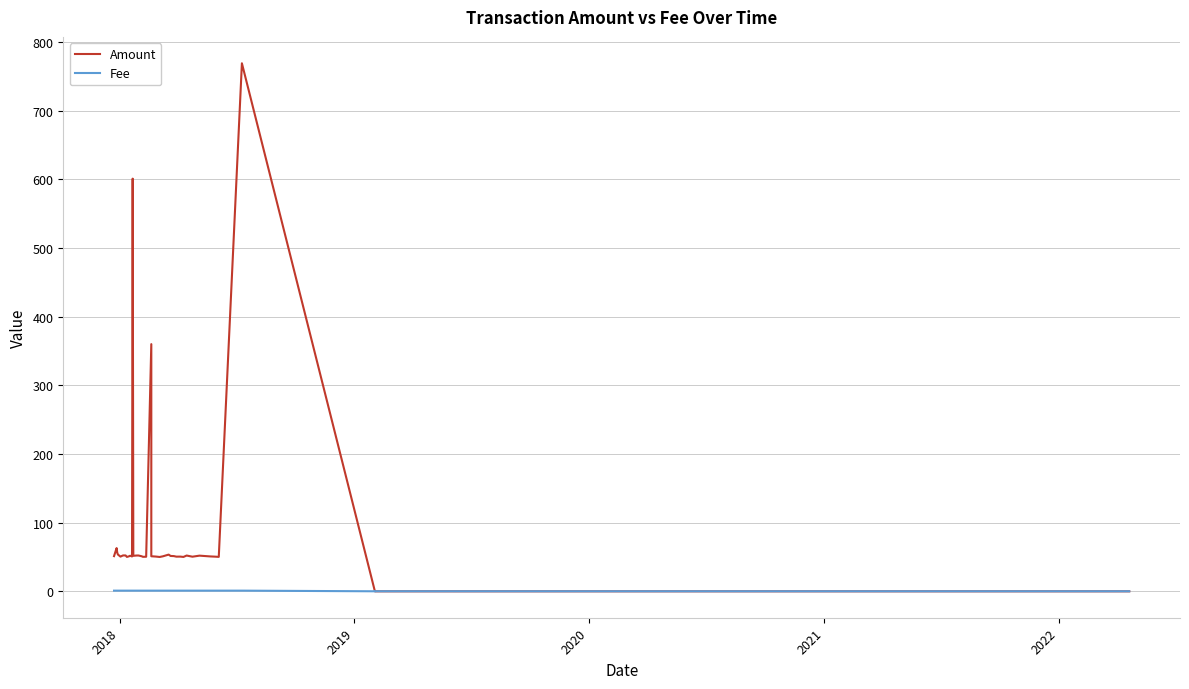

In Fee, how many points are higher than both neighbors (excluding endpoints)?

1